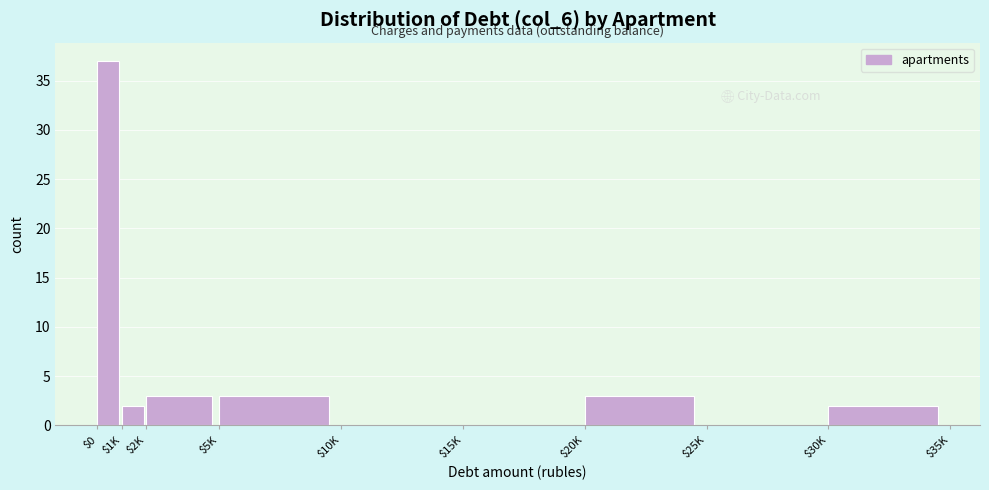

Is it true that the value at $2K is 3?

True